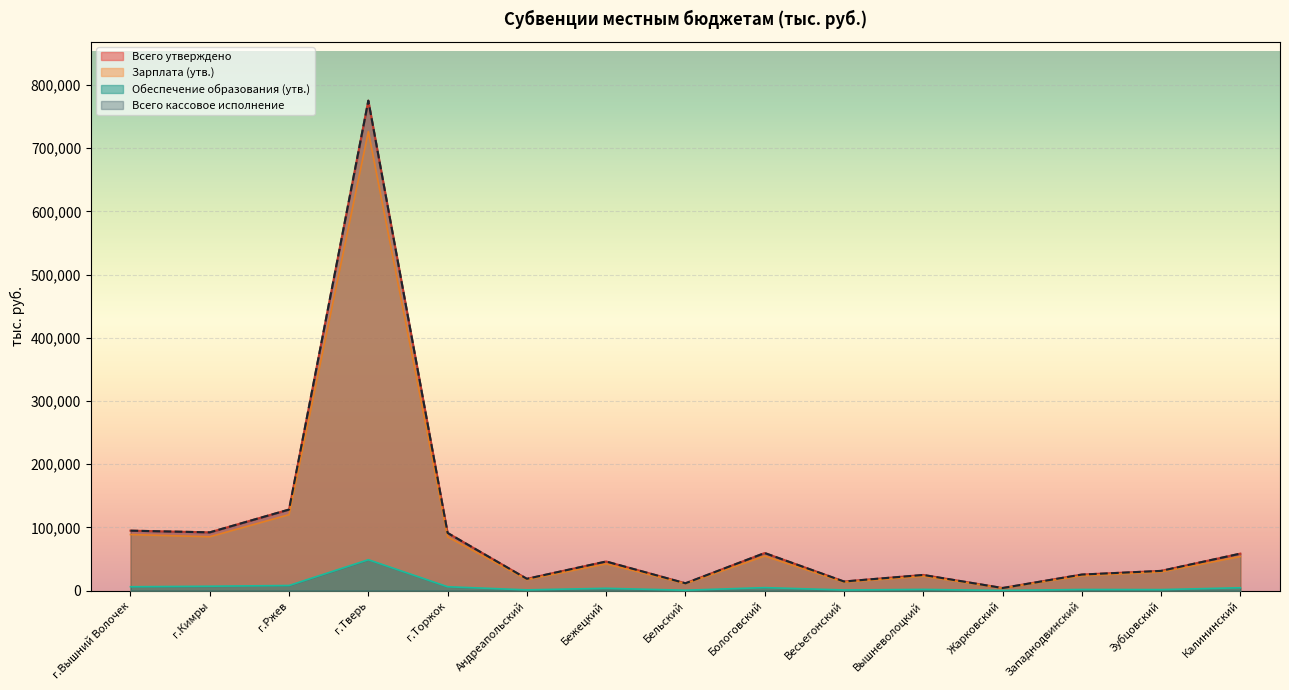

What is the difference between the highest and lowest values at Бологовский?

54781.0